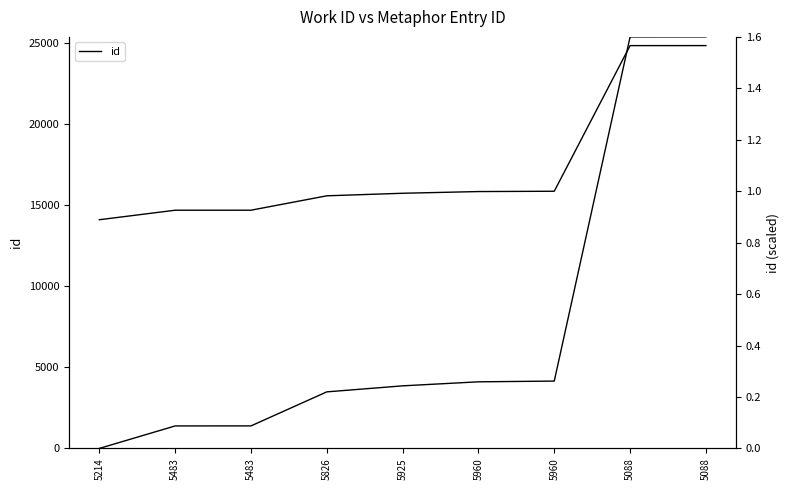

True or false: id (scaled) and id cross at least once.

False